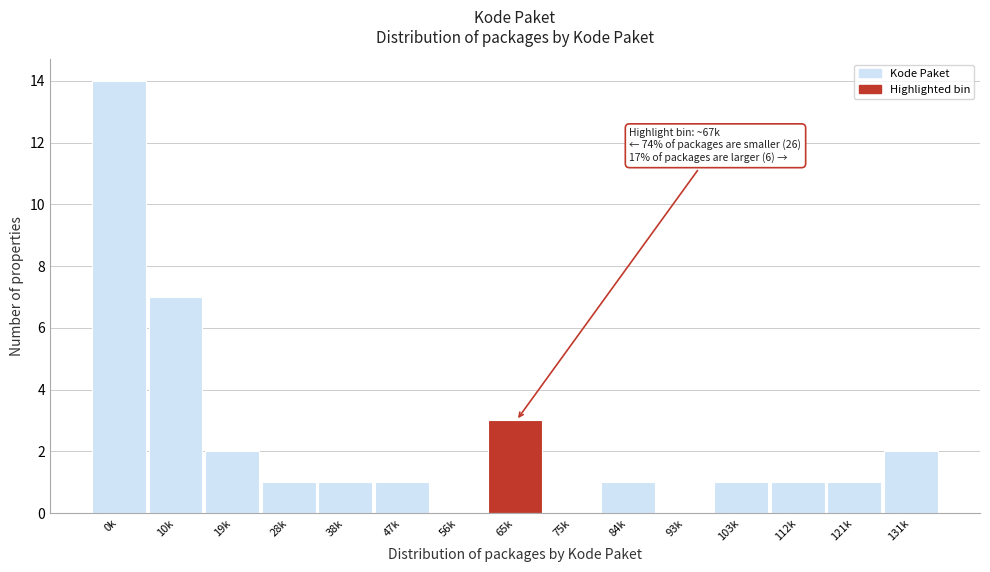

Reading left to right, list all the values displayed in this chart.

0k=14	10k=7	19k=2	28k=1	38k=1	47k=1	56k=0	65k=3	75k=0	84k=1	93k=0	103k=1	112k=1	121k=1	131k=2